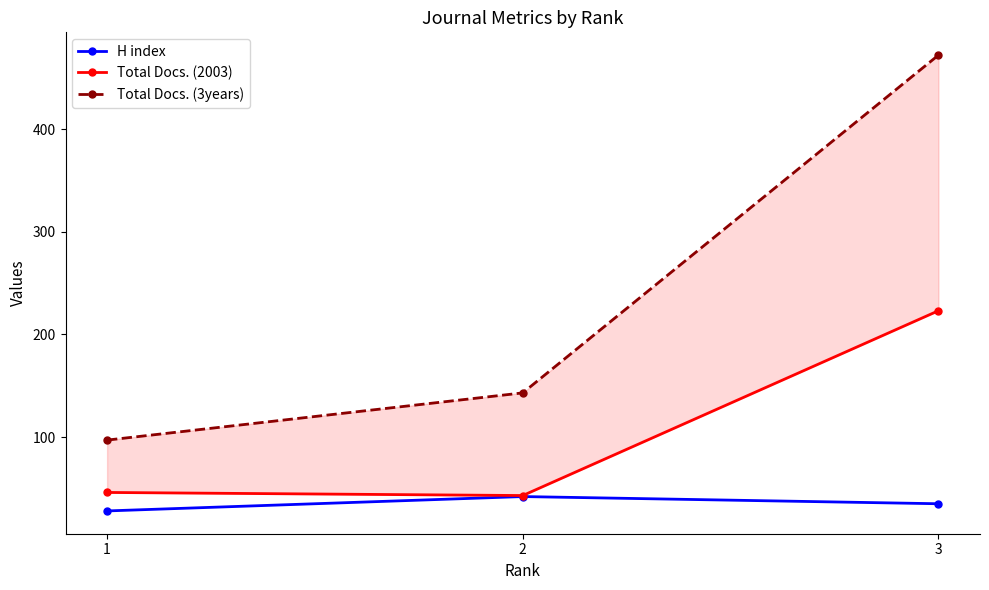

What value does the H index series have at 2?

42